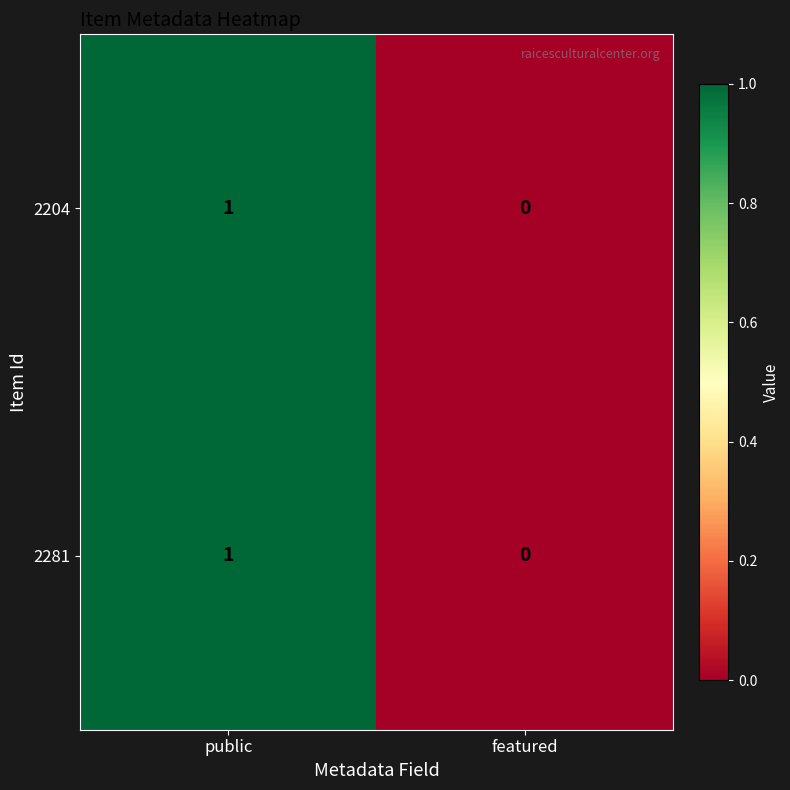

What is the maximum value shown in the chart?

1